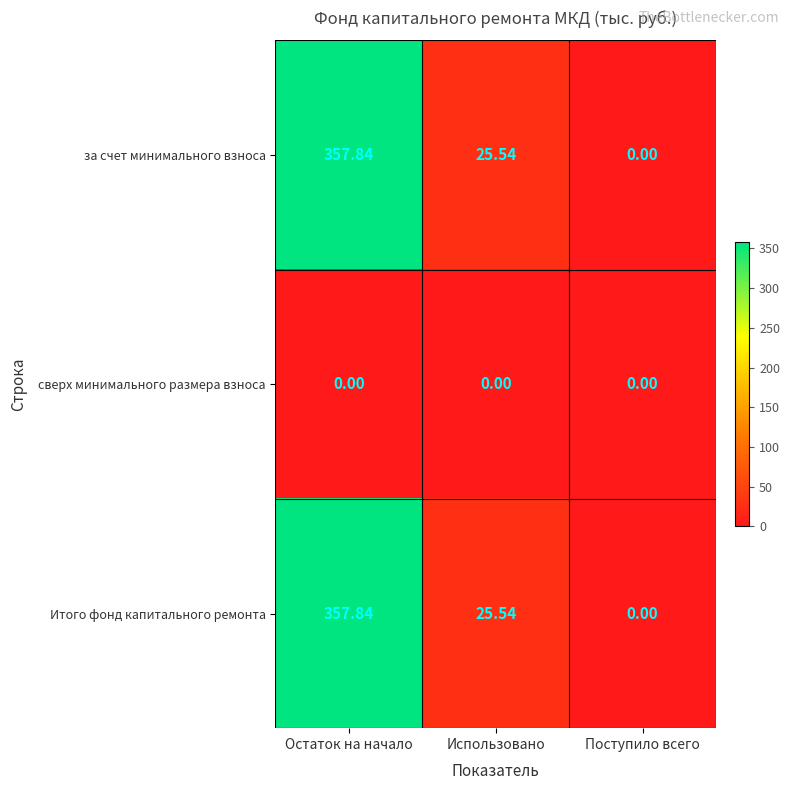

At which category does the chart reach its peak across all series?

Остаток на начало